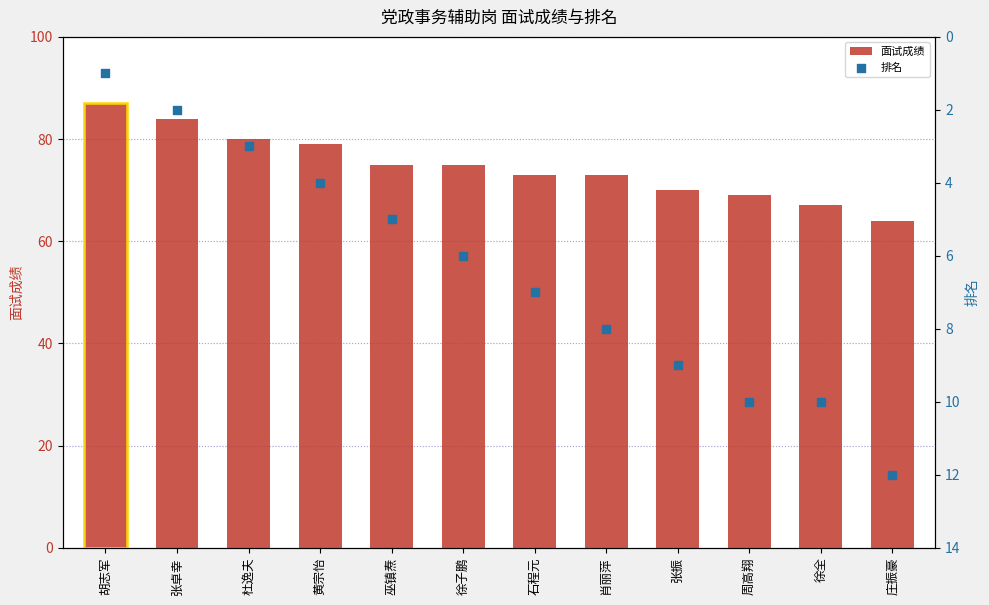

Which series contains the lowest Y value?

排名